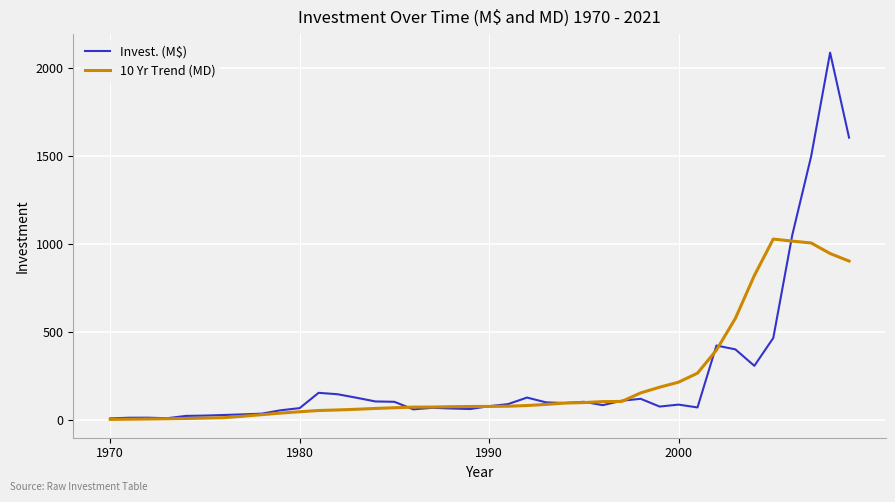

What is the maximum value shown in the chart?

2086.6